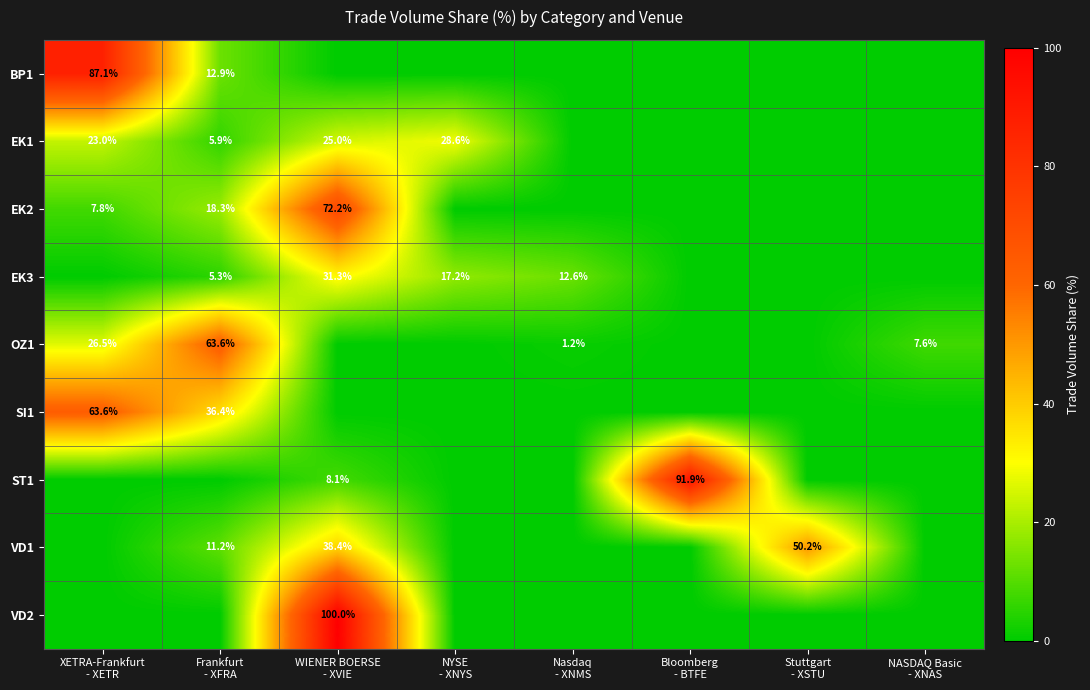

How many positive values does the SI1 series have?

2